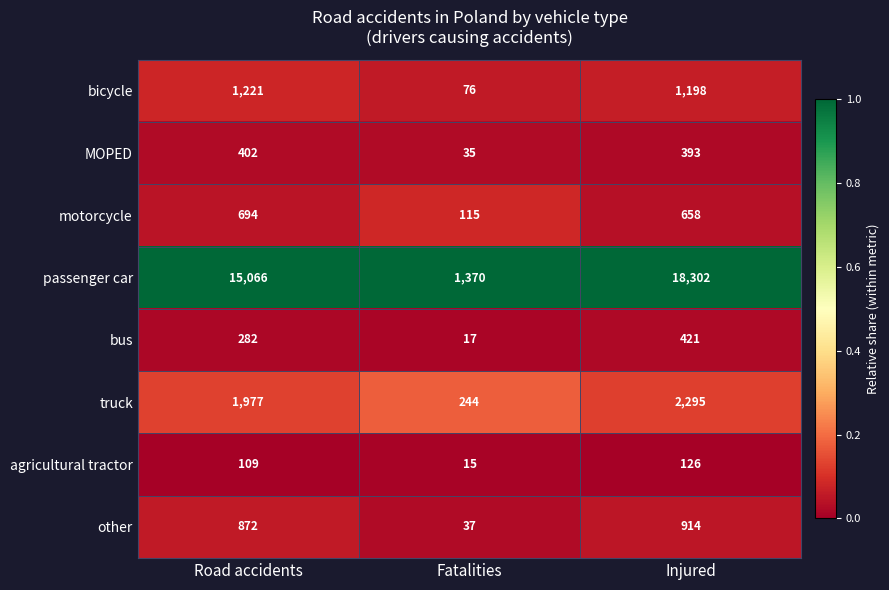

What is the sum of all motorcycle values?

1467